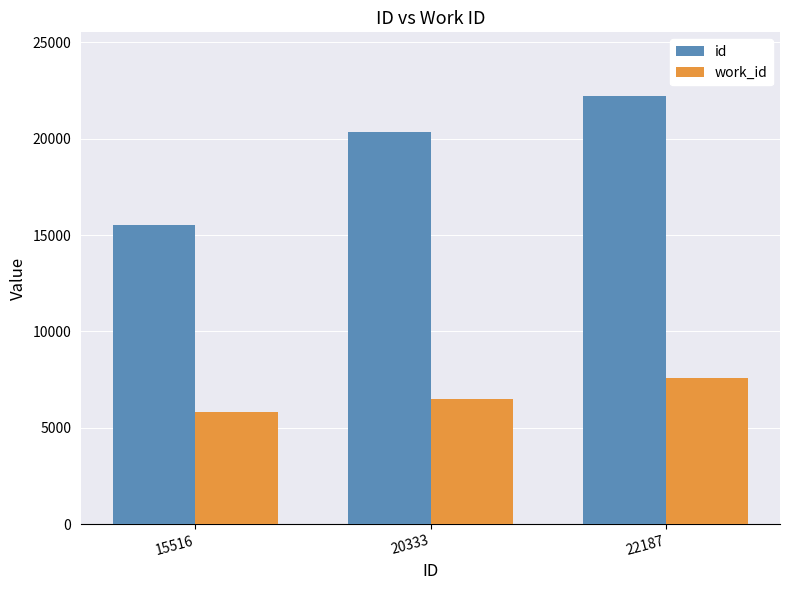

How many bars are there in total?

6